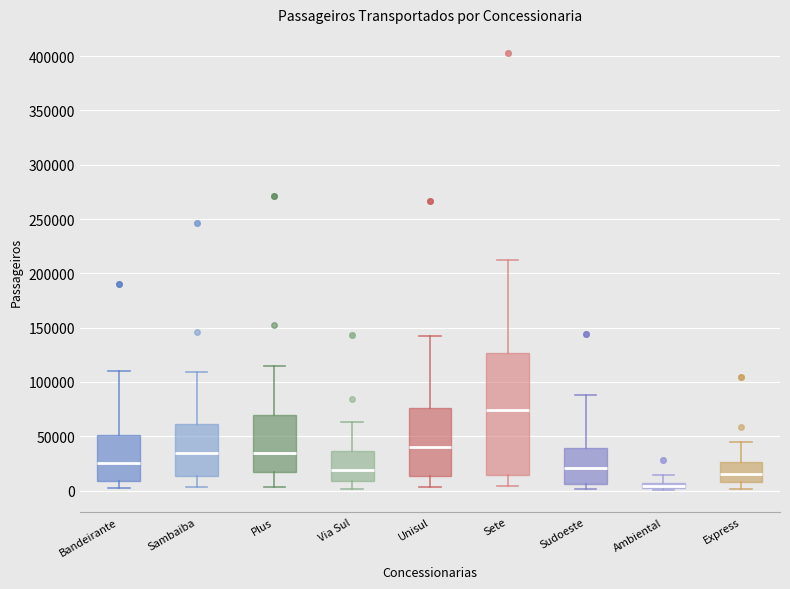

Which box's median line is the lowest?

Ambiental